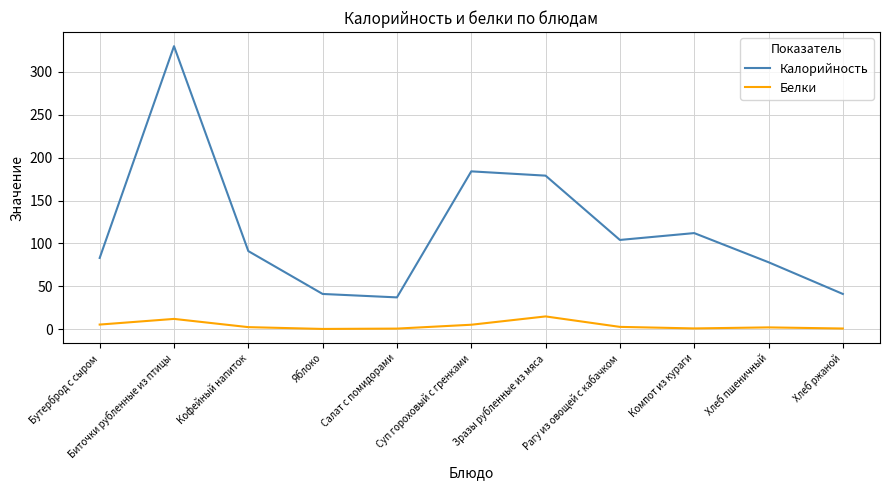

How many lines are shown in the chart?

2